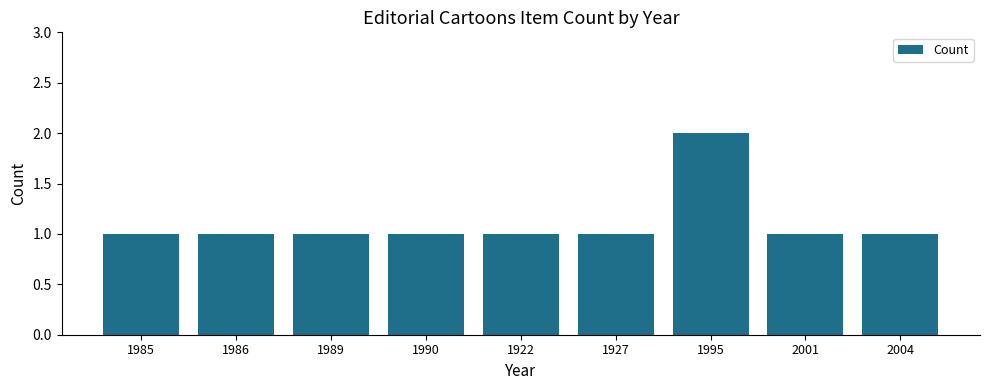

The value at 1986 is 1. True or false?

True